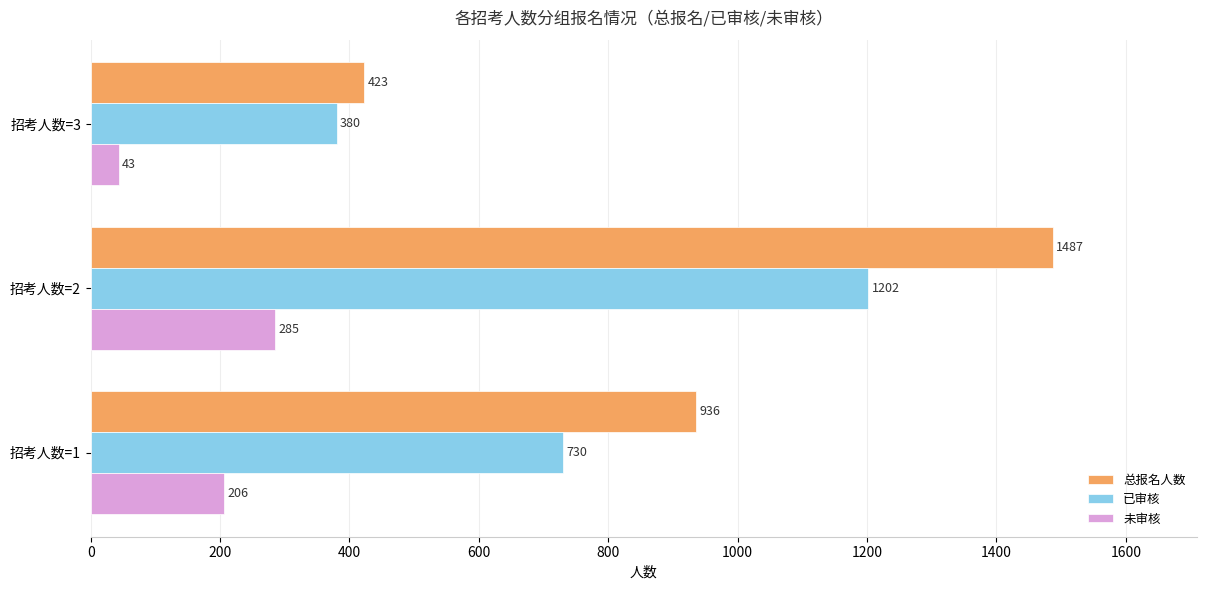

At which label is 总报名人数 closest to 955?

招考人数=1